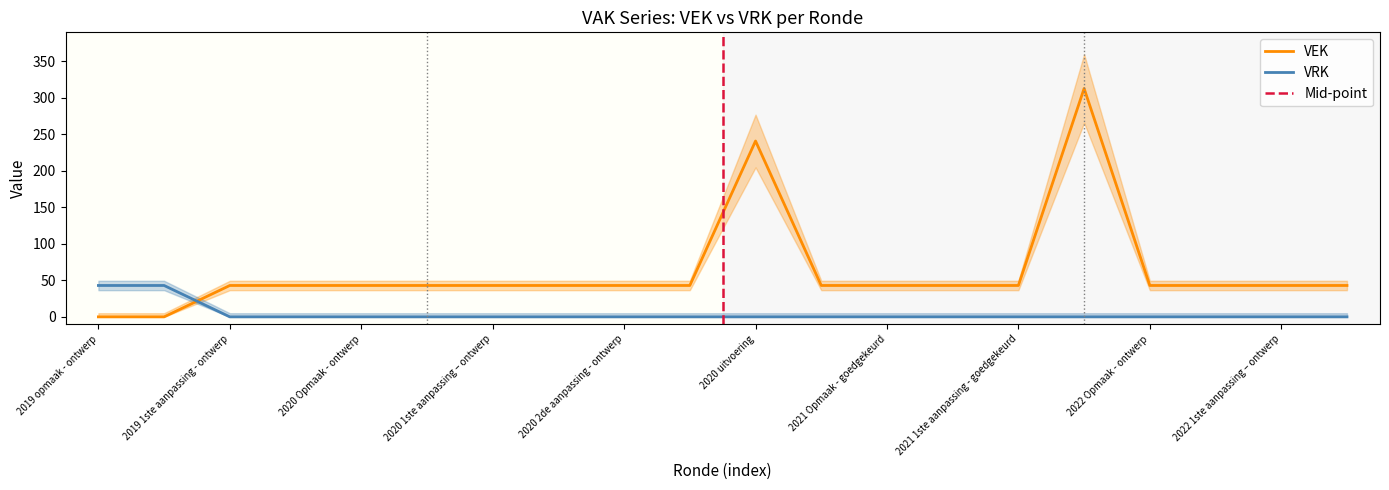

Reading left to right, list all the values displayed in this chart.

VEK: 2019 opmaak - ontwerp=0	2019 opmaak - goedgekeurd=0	2019 1ste aanpassing - ontwerp=43	2019 1ste aanpassing – goedgekeurd=43	2020 Opmaak - ontwerp=43	2020 Opmaak - goedgekeurd=43	2020 1ste aanpassing – ontwerp=43	2020 1ste aanpassing - goedgekeurd=43	2020 2de aanpassing - ontwerp=43	2020 2de aanpassing - goedgekeurd=43	2020 uitvoering=241	2021 Opmaak - ontwerp=43	2021 Opmaak - goedgekeurd=43	2021 1ste aanpassing – ontwerp=43	2021 1ste aanpassing - goedgekeurd=43	2021 uitvoering=313	2022 Opmaak - ontwerp=43	2022 Opmaak - goedgekeurd=43	2022 1ste aanpassing – ontwerp=43	2022 1ste aanpassing – goedgekeurd=43
VRK: 2019 opmaak - ontwerp=43	2019 opmaak - goedgekeurd=43	2019 1ste aanpassing - ontwerp=0	2019 1ste aanpassing – goedgekeurd=0	2020 Opmaak - ontwerp=0	2020 Opmaak - goedgekeurd=0	2020 1ste aanpassing – ontwerp=0	2020 1ste aanpassing - goedgekeurd=0	2020 2de aanpassing - ontwerp=0	2020 2de aanpassing - goedgekeurd=0	2020 uitvoering=0	2021 Opmaak - ontwerp=0	2021 Opmaak - goedgekeurd=0	2021 1ste aanpassing – ontwerp=0	2021 1ste aanpassing - goedgekeurd=0	2021 uitvoering=0	2022 Opmaak - ontwerp=0	2022 Opmaak - goedgekeurd=0	2022 1ste aanpassing – ontwerp=0	2022 1ste aanpassing – goedgekeurd=0